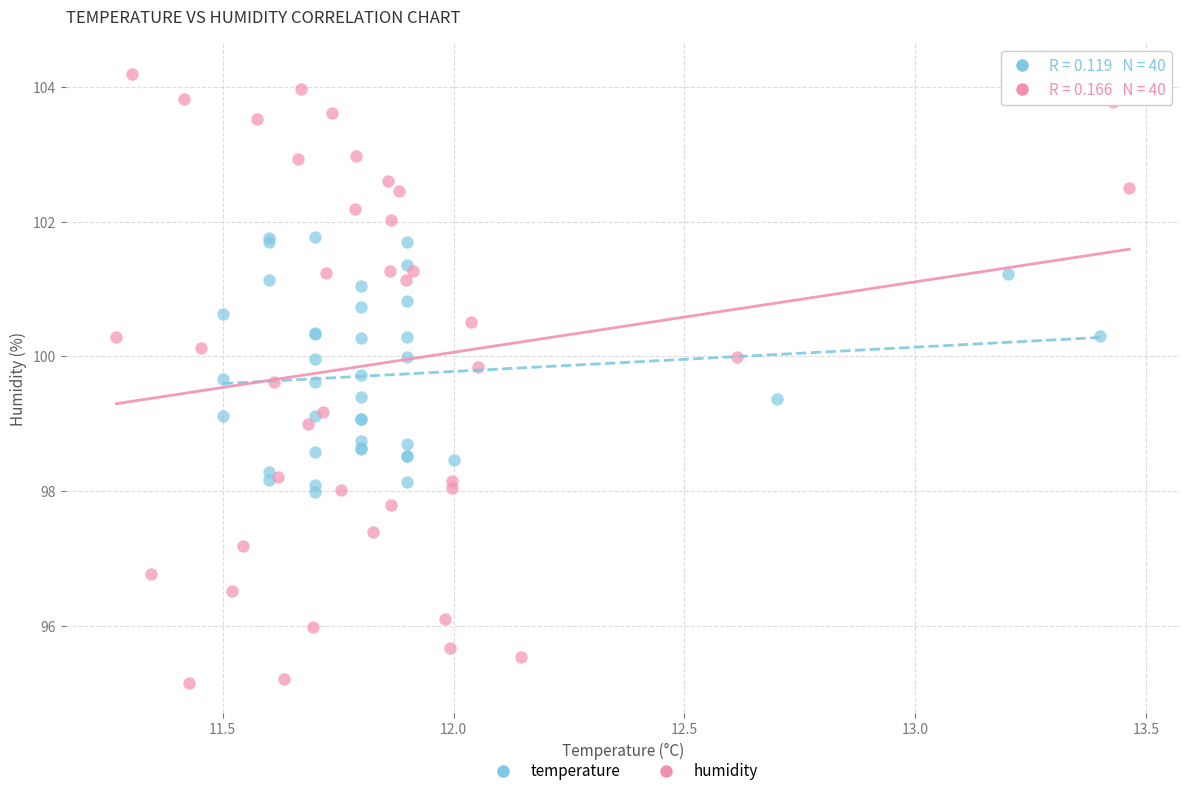

Which series has the largest Y range (max minus min)?

humidity